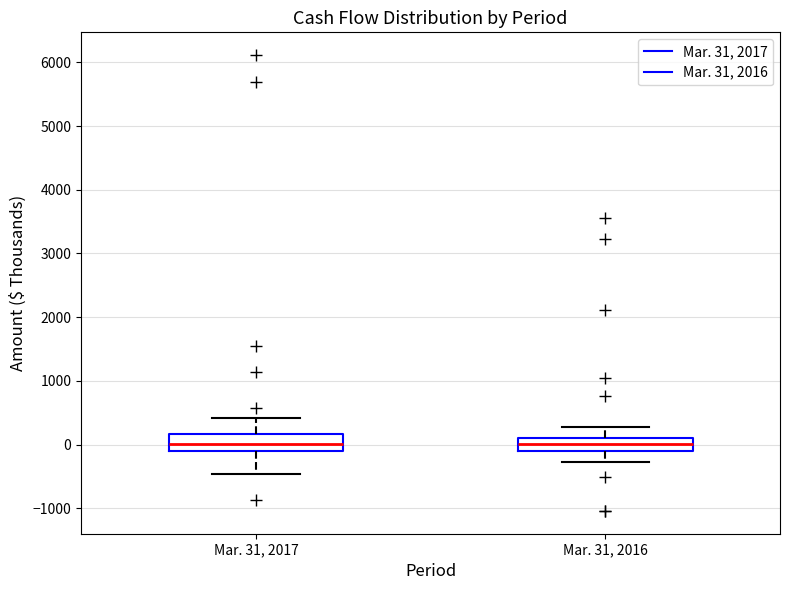

Reading left to right, transcribe this box plot: for each box, give where its median line is, the range the box spans, and where its two whiskers end, as read against the y-axis. The values are not printed on the chart, so give them approximately, as read against the axis.

Mar. 31, 2017: median 0, box -100 to 200, whiskers -500 to 400
Mar. 31, 2016: median 0, box -100 to 100, whiskers -300 to 300